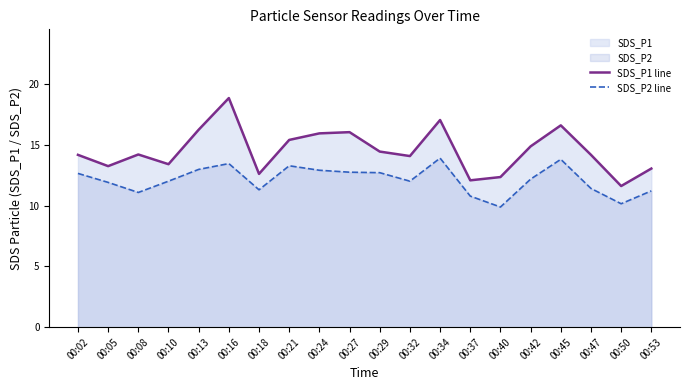

How many values in the SDS_P1 line series exceed 14?

13